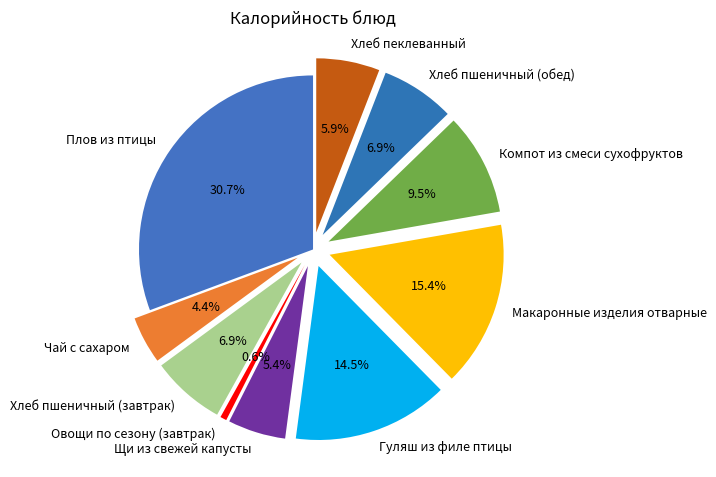

To the nearest percent, what is the average slice percentage?

10%